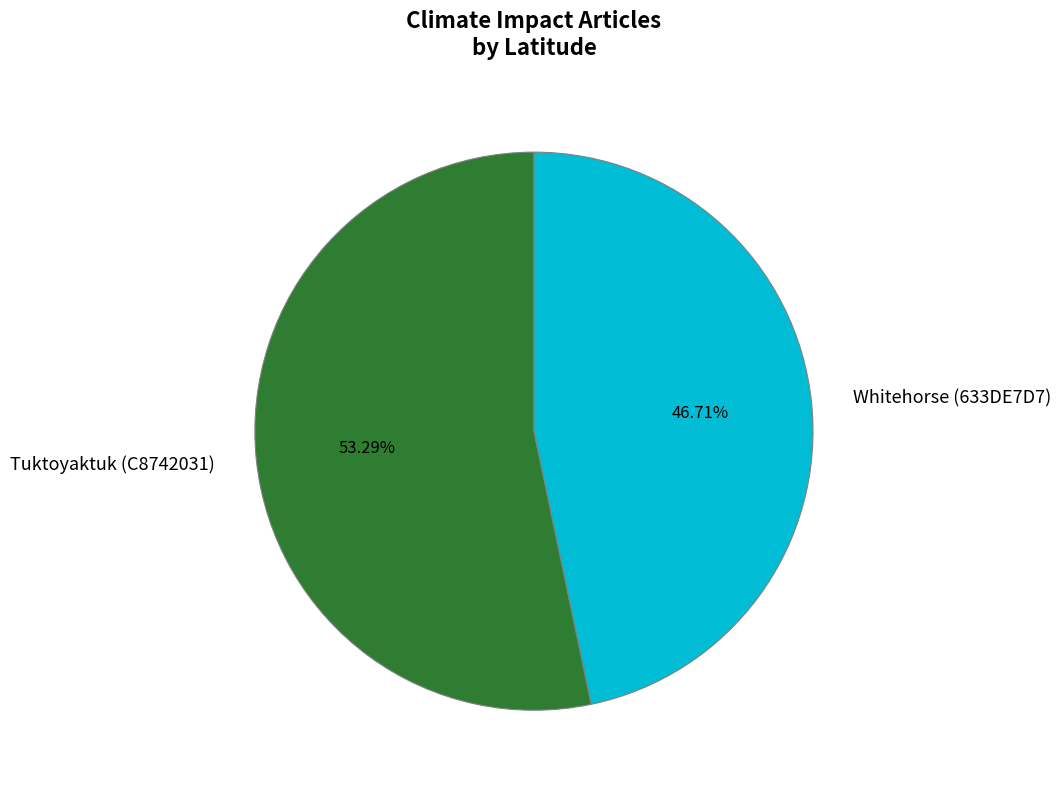

To the nearest percent, what percentage of the pie is Tuktoyaktuk (C8742031)?

53%